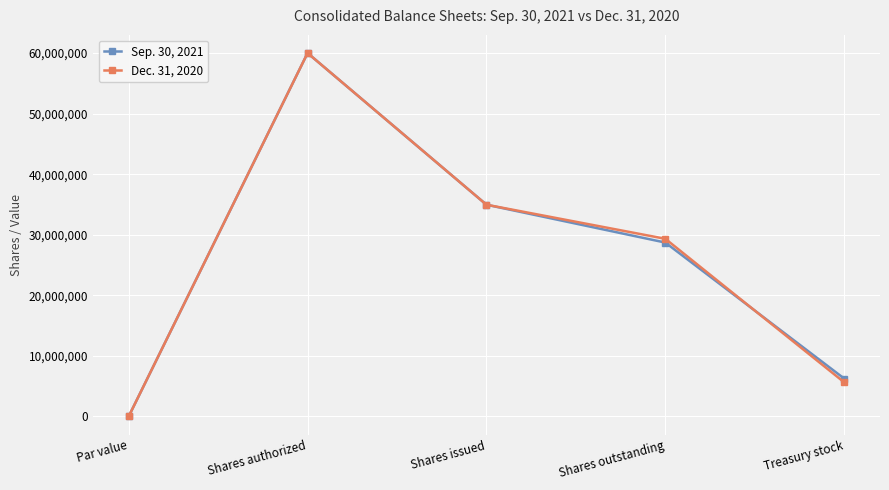

Rank the series at Shares outstanding from lowest to highest value.

Sep. 30, 2021, Dec. 31, 2020